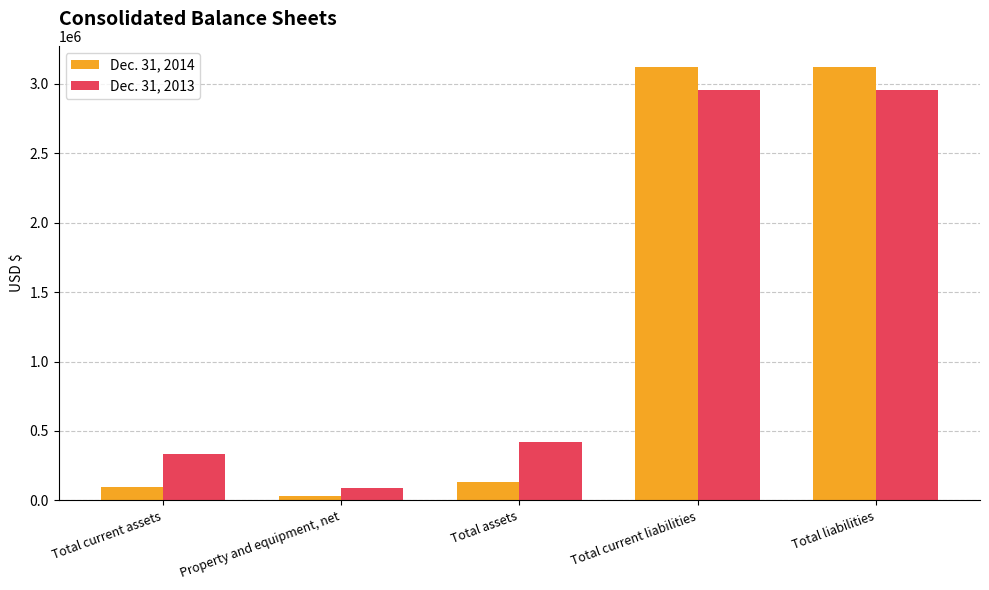

At which label is Dec. 31, 2014 closest to 1575235?

Total assets